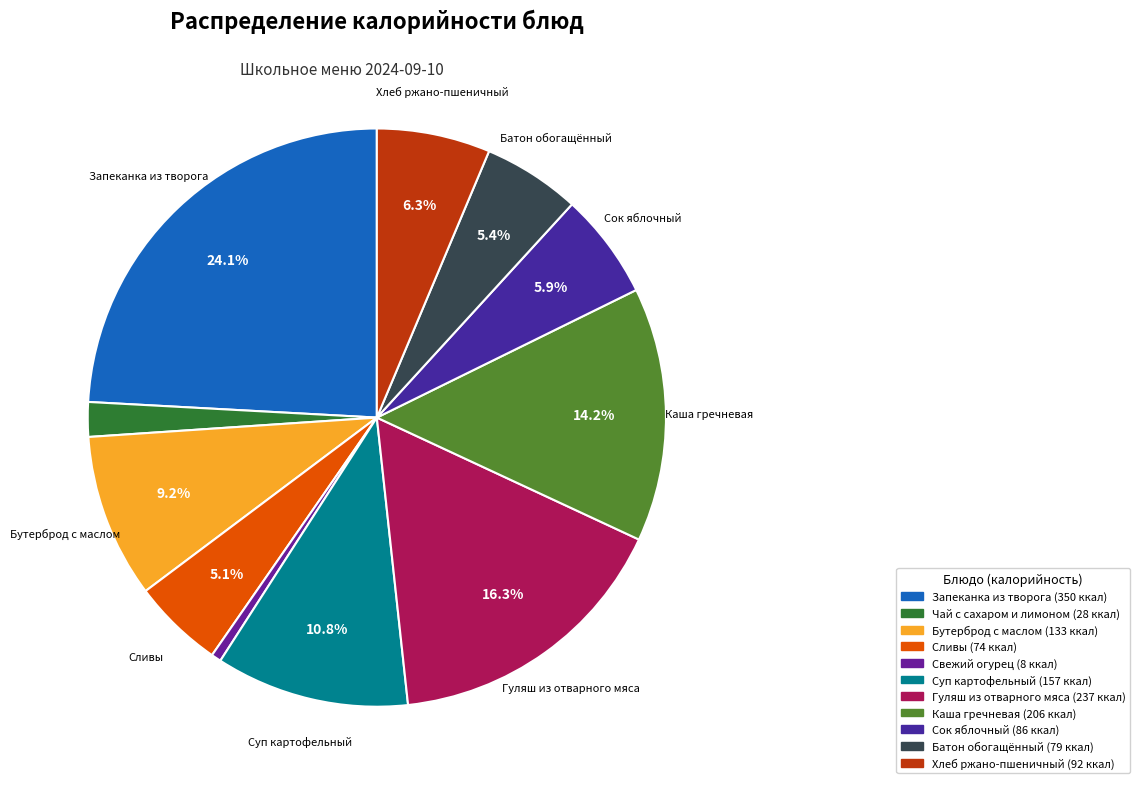

Does Чай с сахаром и лимоном account for over 50% of the chart?

No